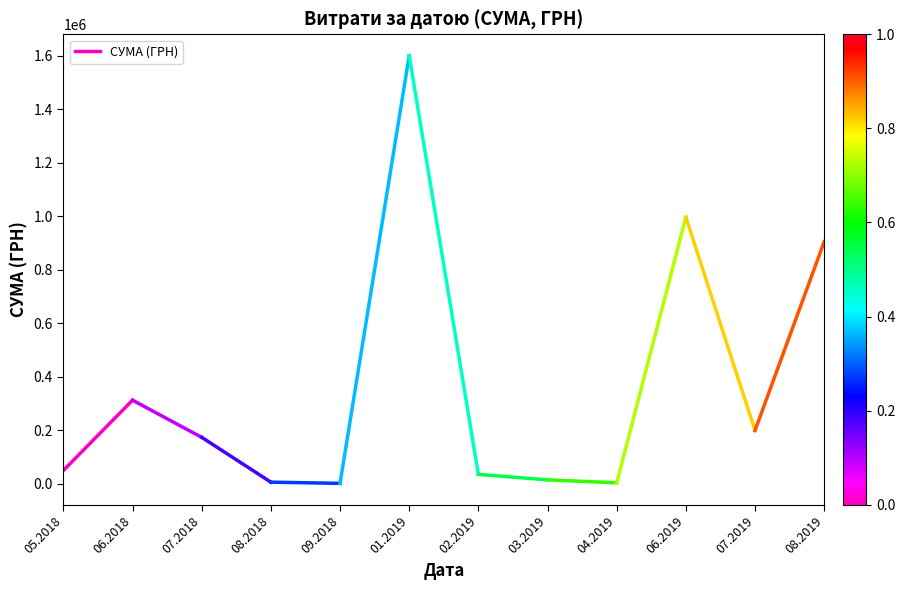

The chart shows a value of 49225.0 at 05.2018. True or false?

True